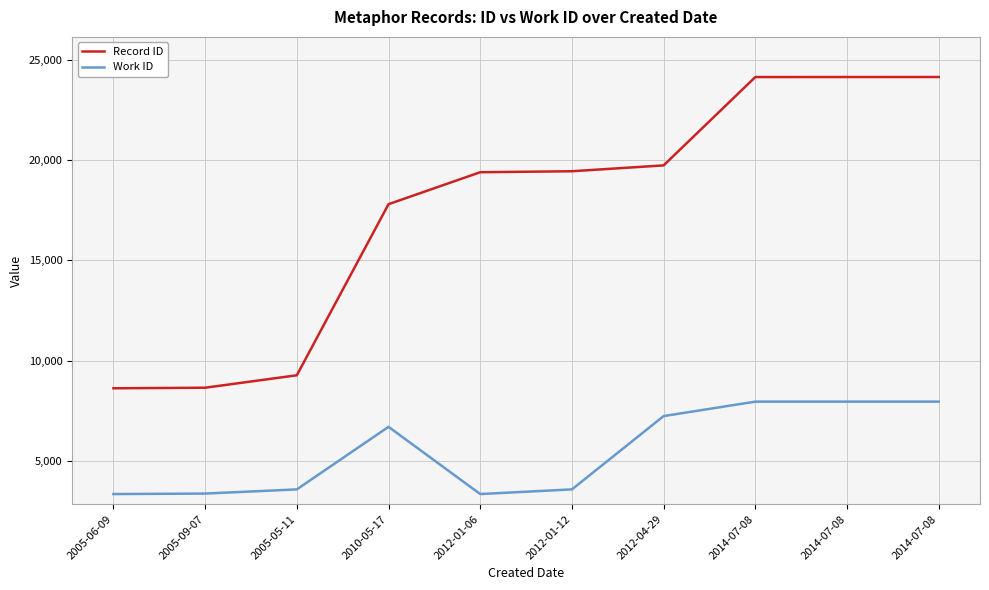

Does the chart have visible grid lines?

Yes